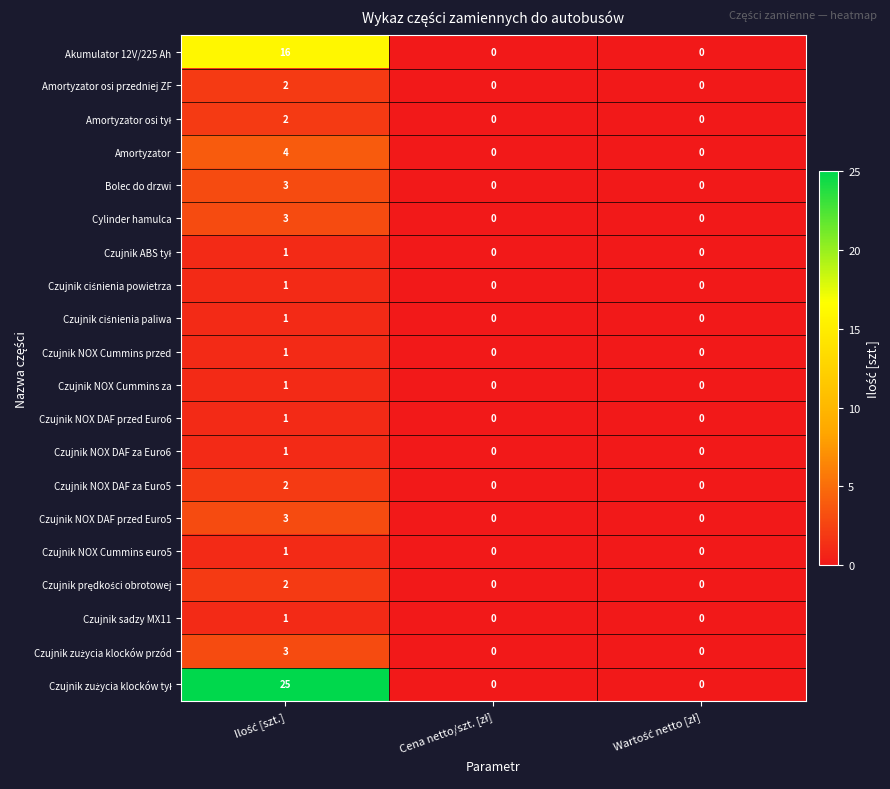

What is the greatest value displayed?

25